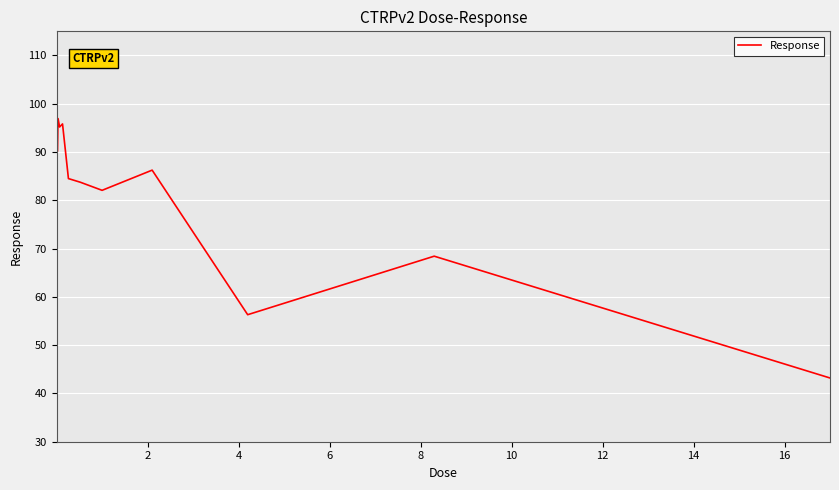

What is the average value?

85.4